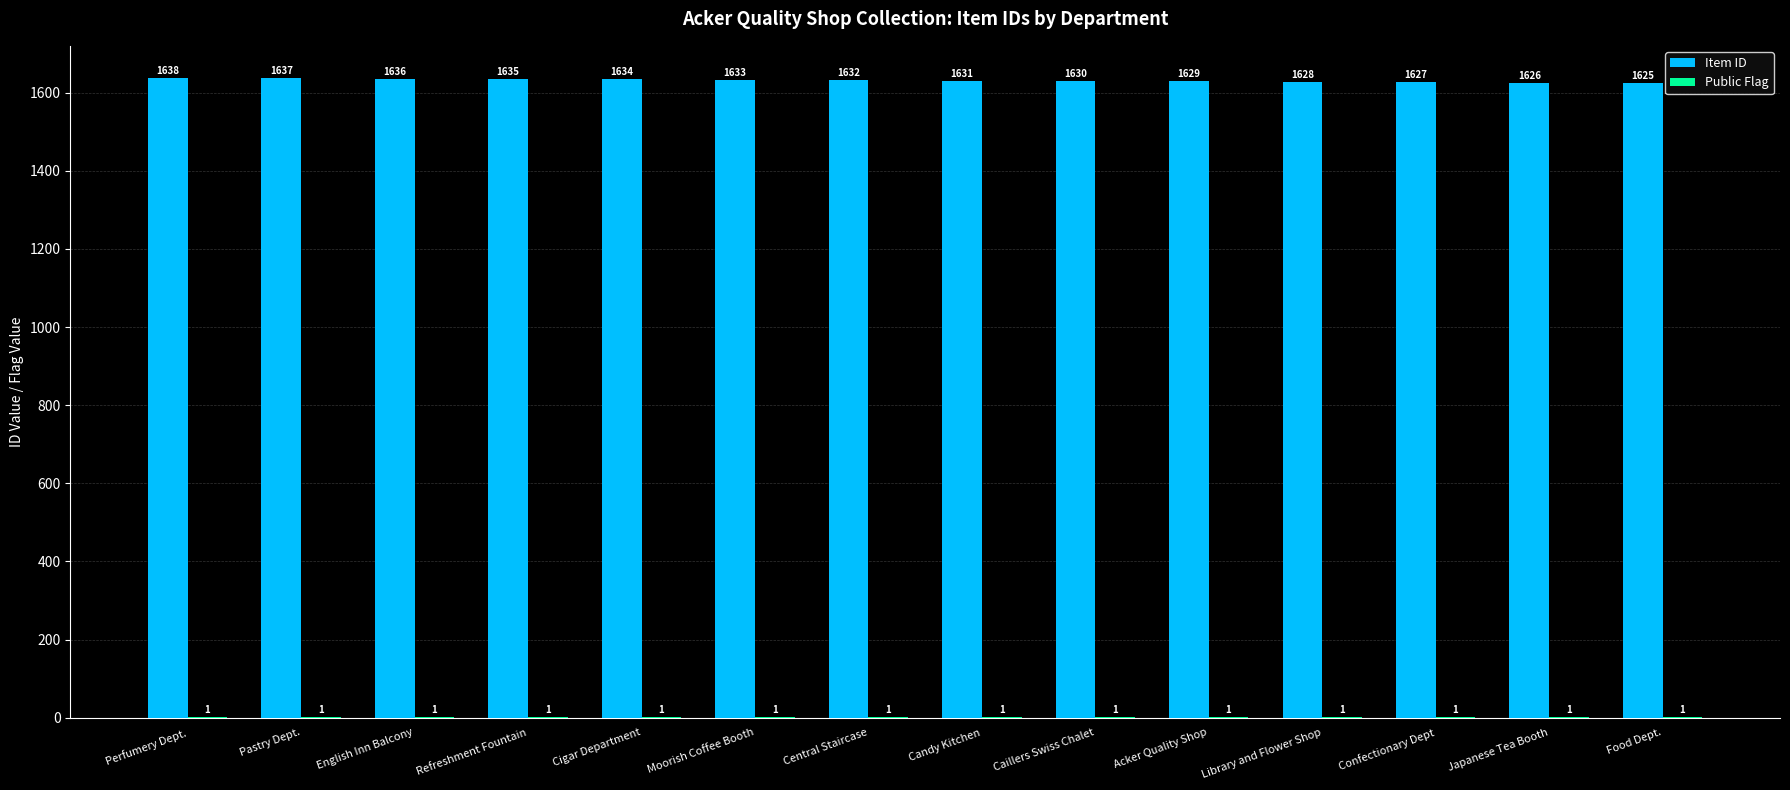

The value of Item ID at Food Dept. is 866. True or false?

False